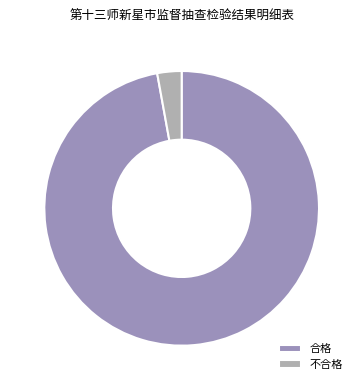

Is the sum of 不合格 and 合格 greater than half?

Yes